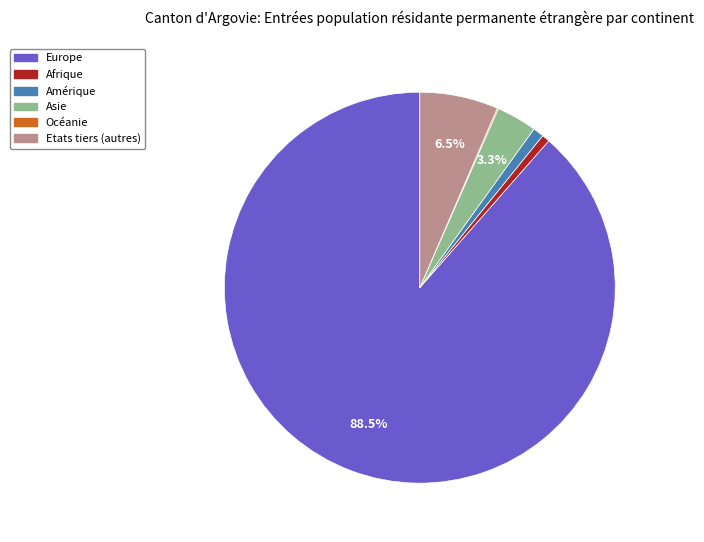

What portion of the pie excludes Asie?

96.7%